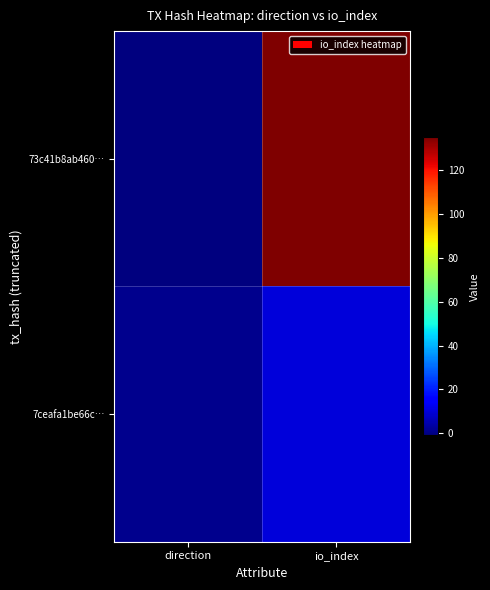

Reading right to left, transcribe all the data shown in this chart.

73c41b8ab460…: io_index=135	direction=-1
7ceafa1be66c…: io_index=10	direction=1